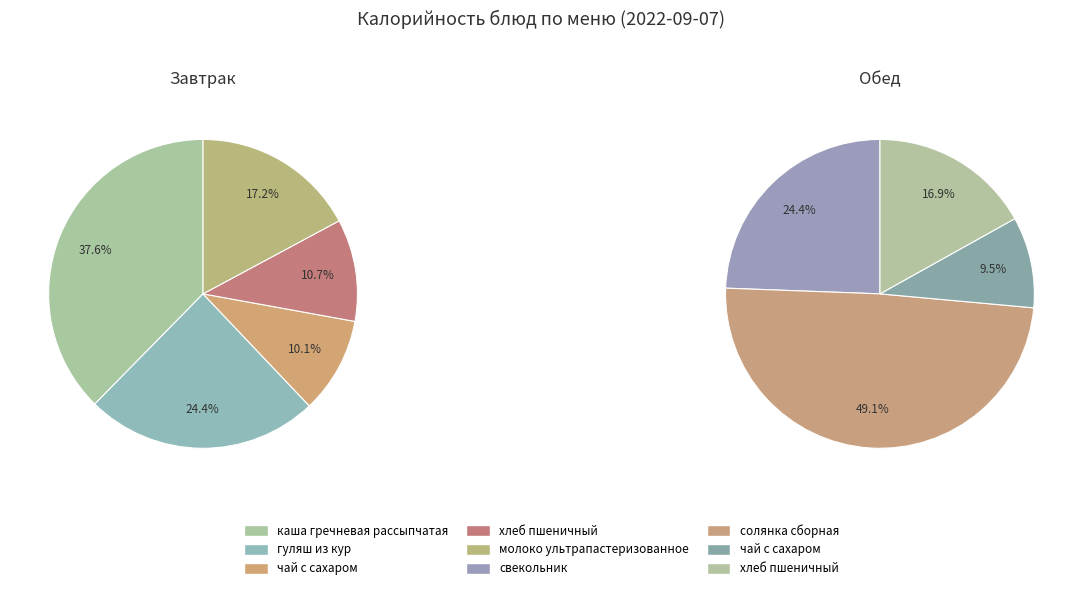

Which slice is the largest?

солянка сборная